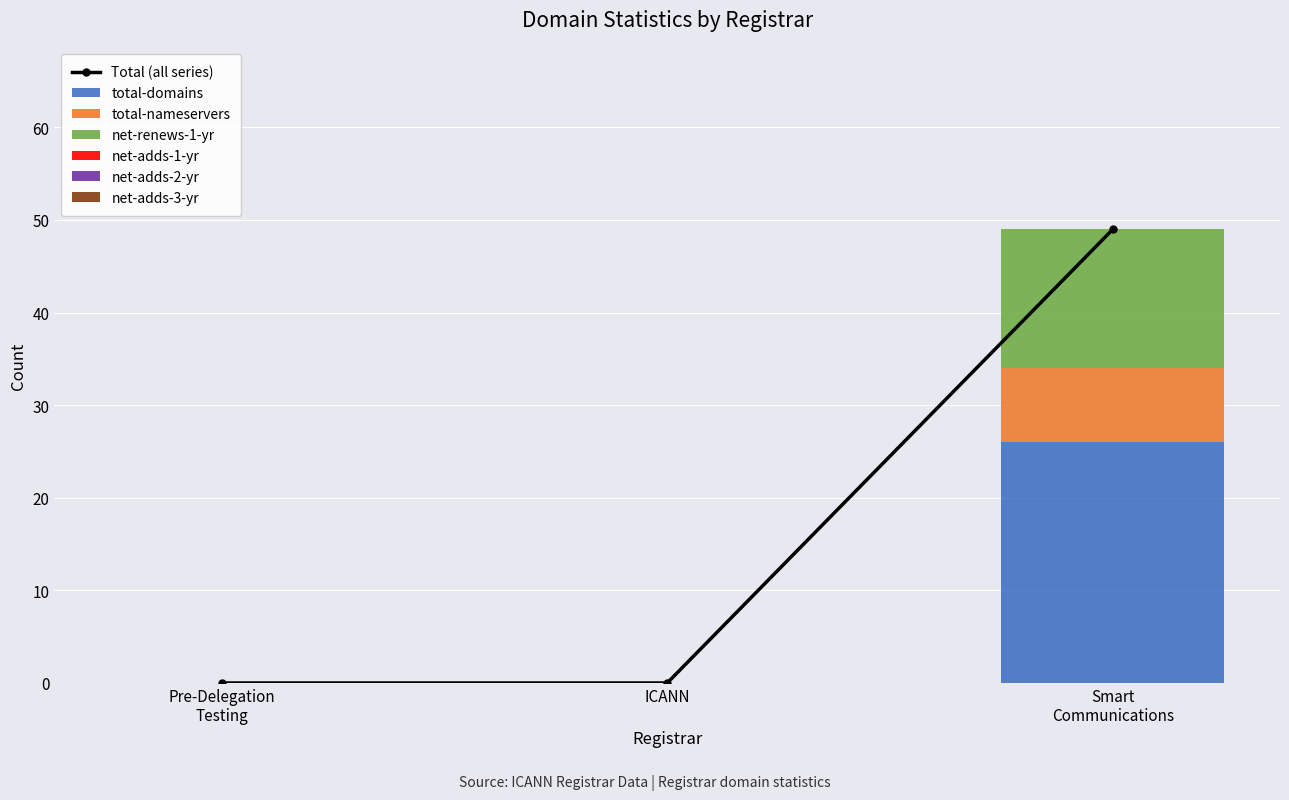

True or false: total-domains has a value of 0 at ICANN.

True